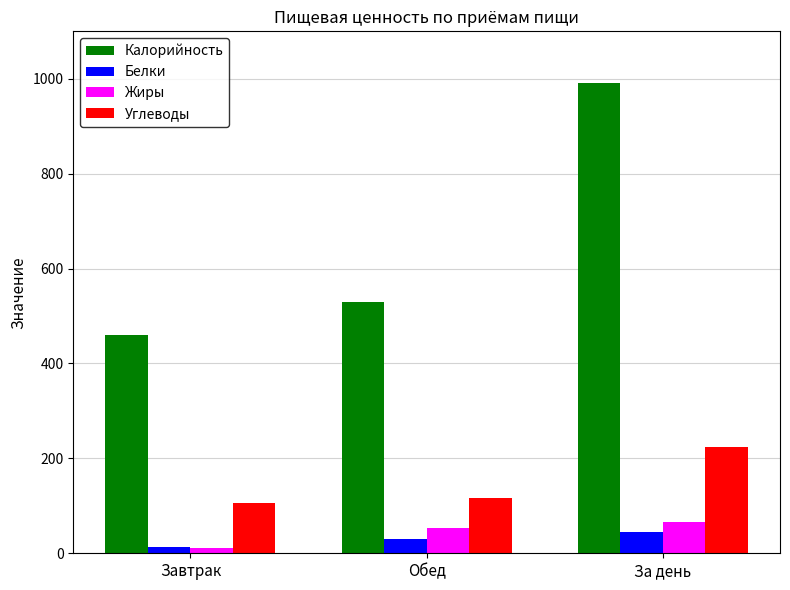

Reading right to left, transcribe all the data shown in this chart.

Калорийность: 991	530	461
Белки: 45	31	14
Жиры: 65	54	11
Углеводы: 224	117	107